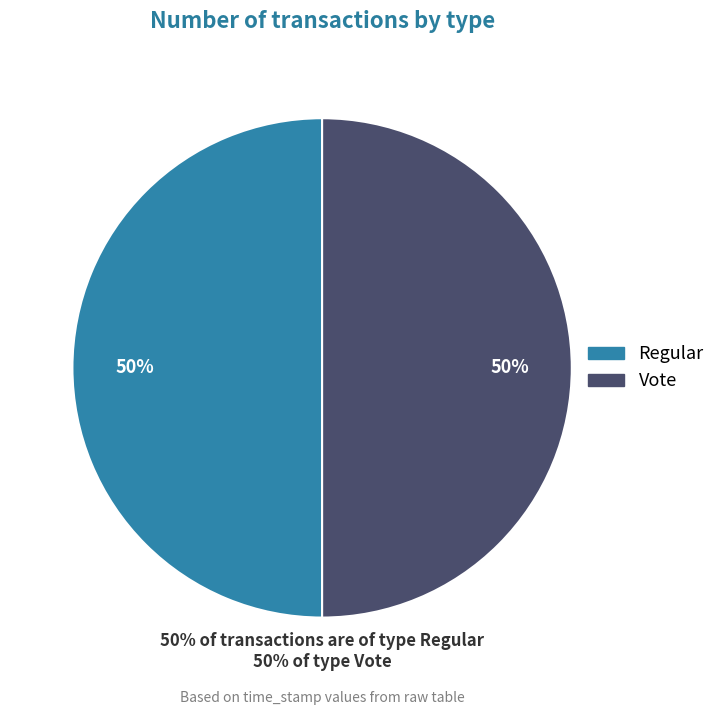

How many segments does this pie chart have?

2